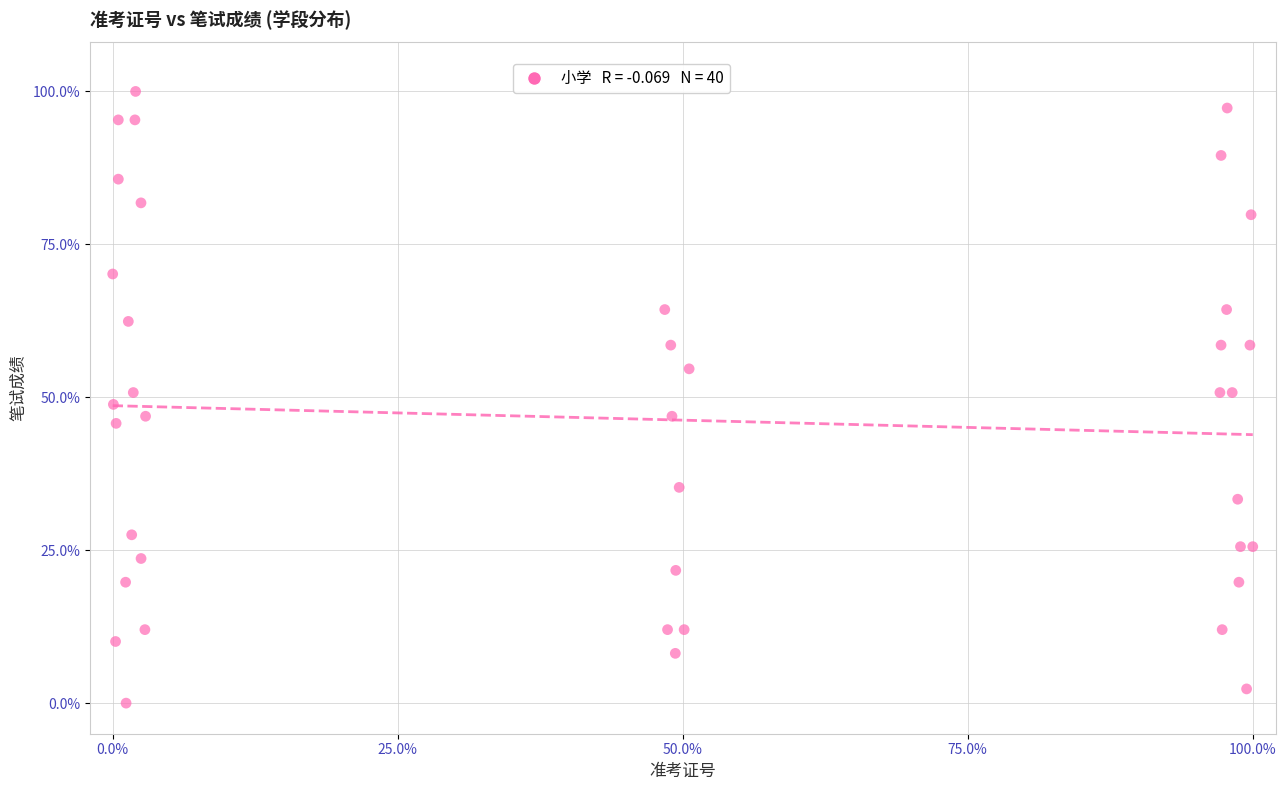

What is the range of X values (max minus min)?

100.0